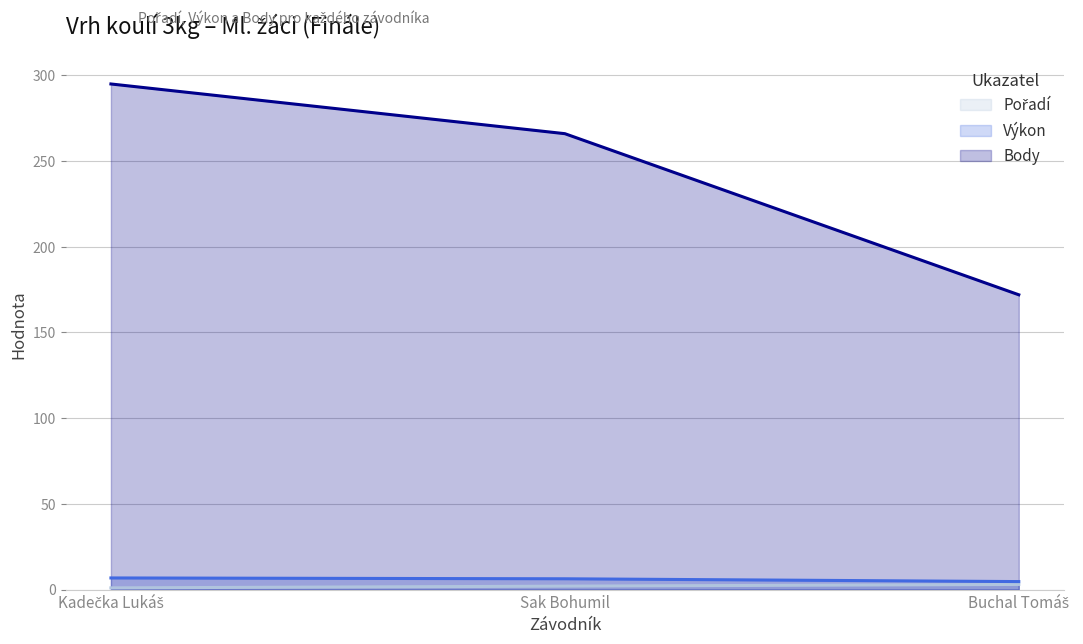

What position from the right is Buchal Tomáš?

1